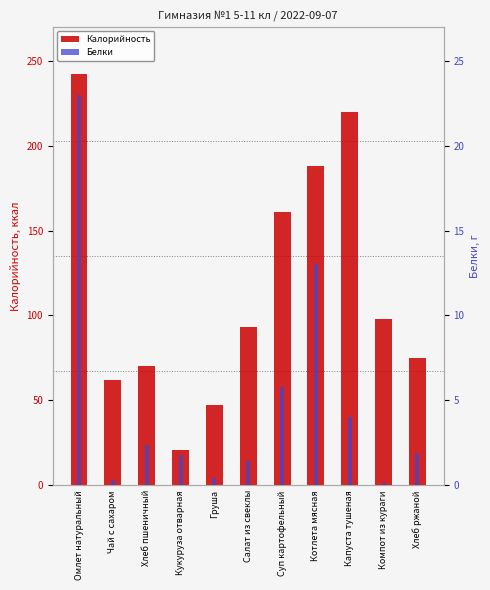

What position from the right is Котлета мясная?

4